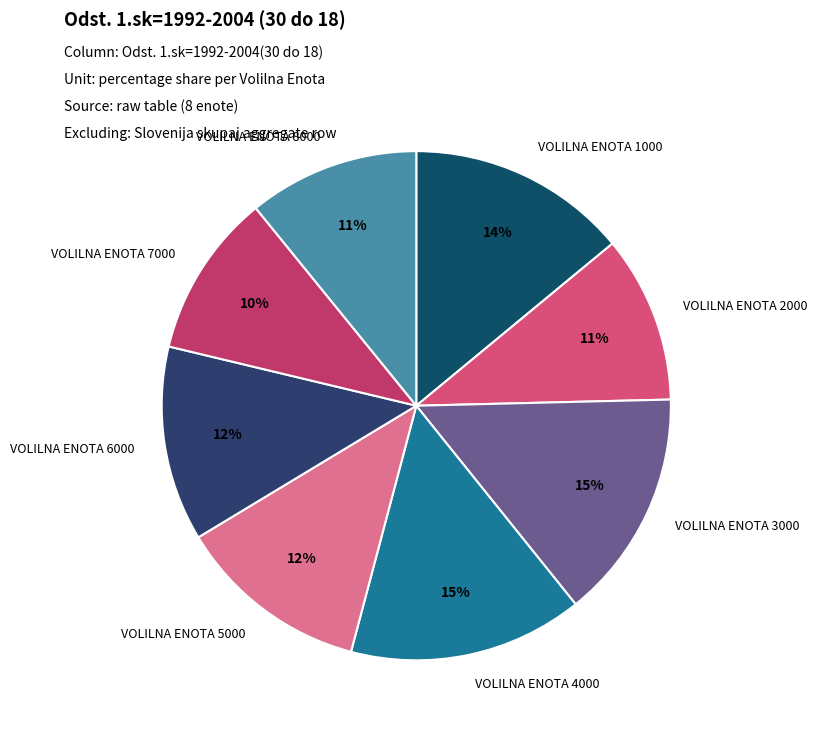

To the nearest percent, what is the average slice percentage?

12%